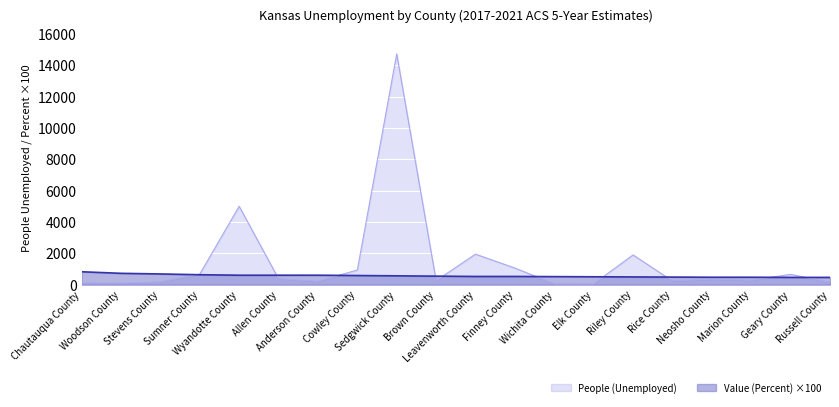

Which category has the lowest value in the Value (Percent) series?

Geary County